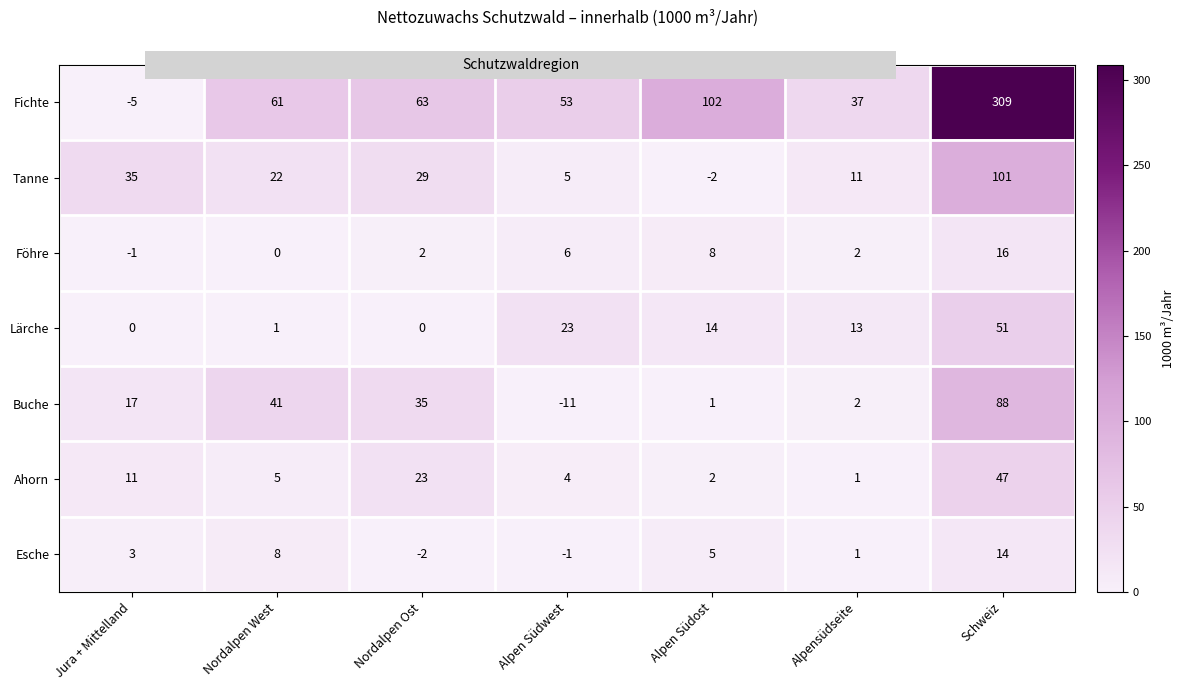

Count the number of data series in this chart.

7